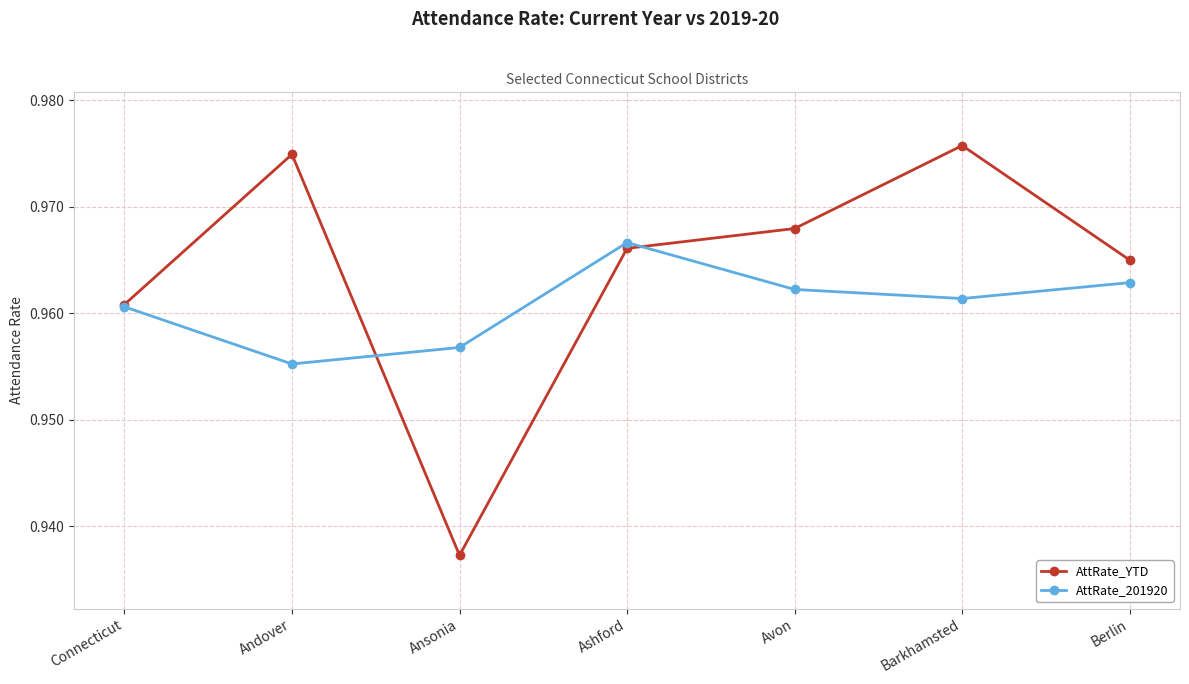

At which category is the sum across all series the highest?

Barkhamsted